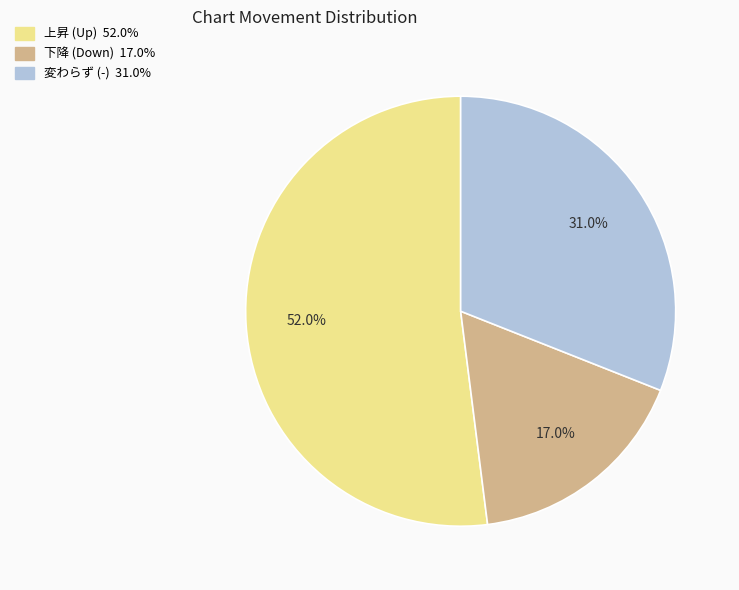

Count the number of slices in the pie.

3